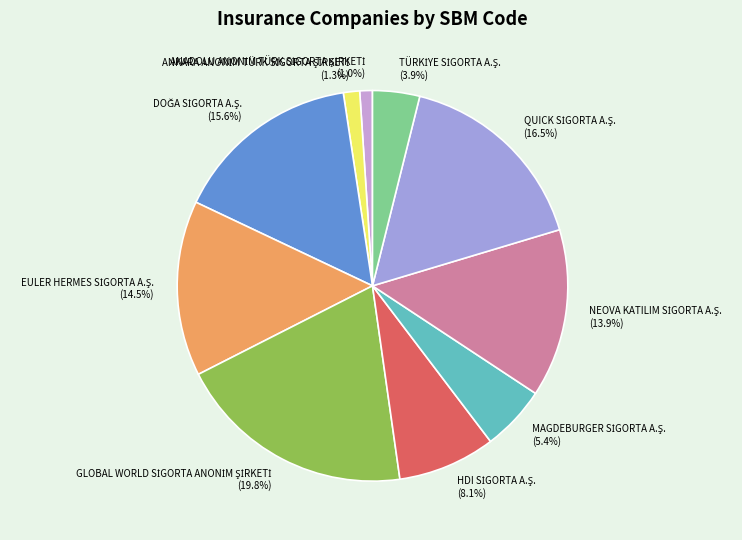

Is there a majority slice in this chart?

No